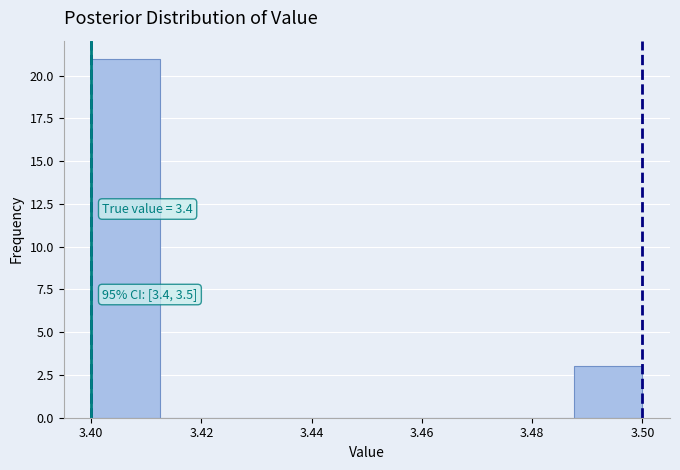

Which range on the x-axis has the tallest bar?

3.400 to 3.412